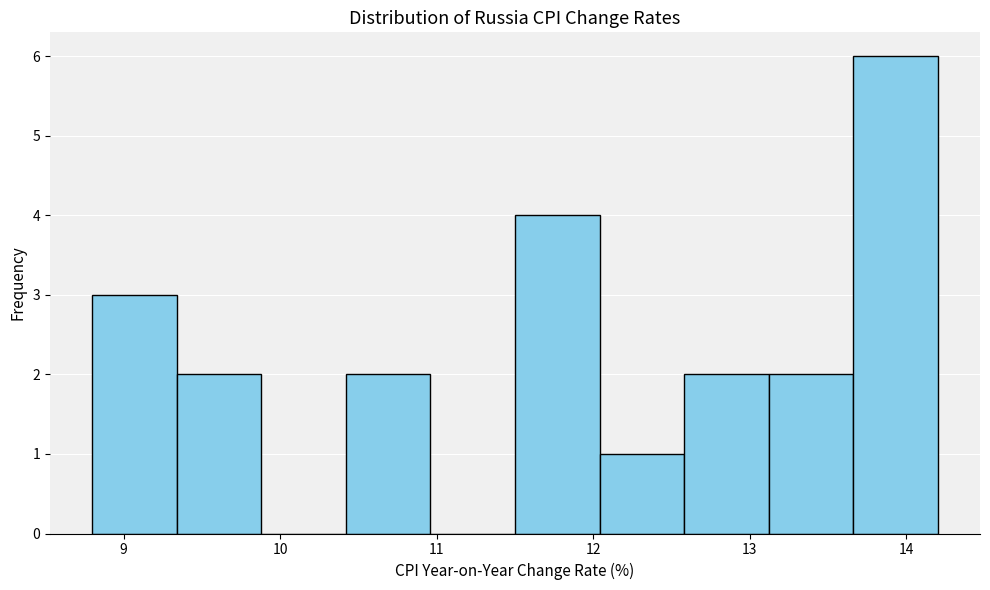

Which range on the x-axis has the tallest bar?

13.66 to 14.20